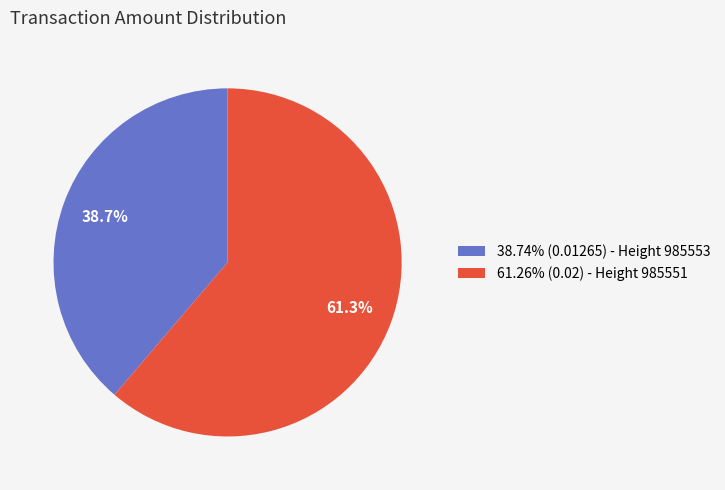

Does 61.26% (0.02) - Height 985551 represent more than half of the total?

Yes